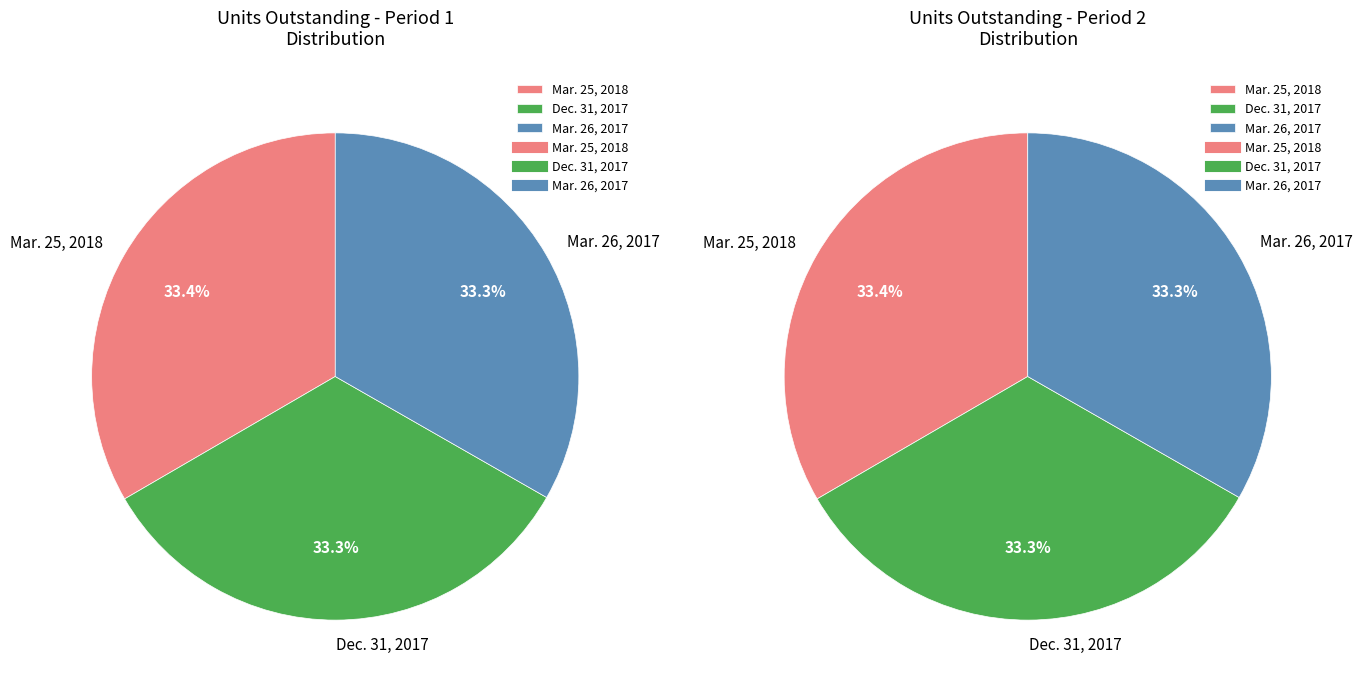

What portion of the pie excludes Mar. 25, 2018?

66.6%